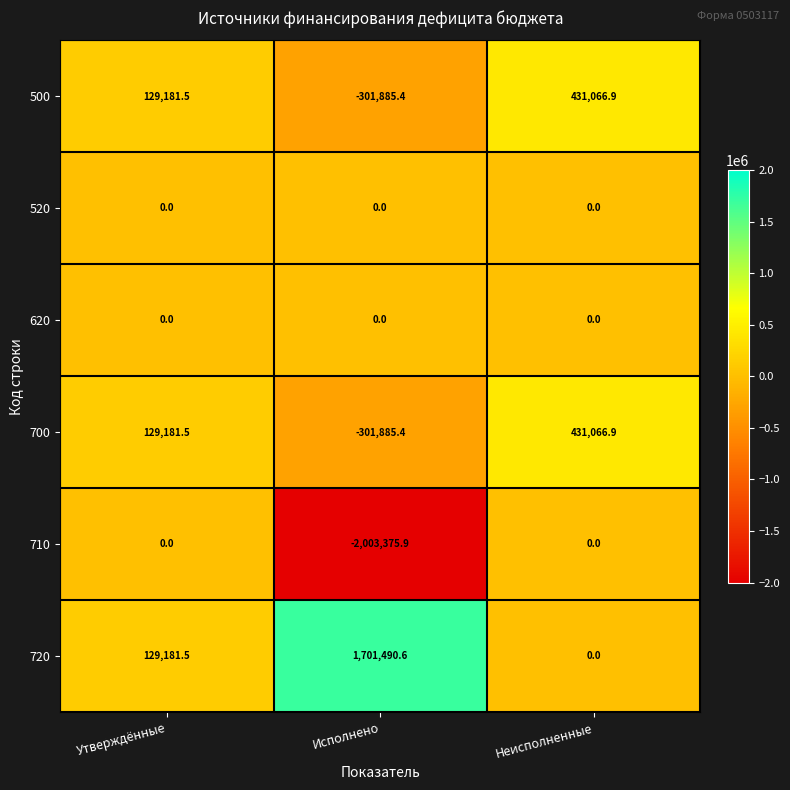

Reading left to right, extract all data points from this chart.

500: 129181.5	-301885.4	431066.9
520: 0.0	0.0	0.0
620: 0.0	0.0	0.0
700: 129181.5	-301885.4	431066.9
710: 0.0	-2003375.9	0.0
720: 129181.5	1701490.6	0.0